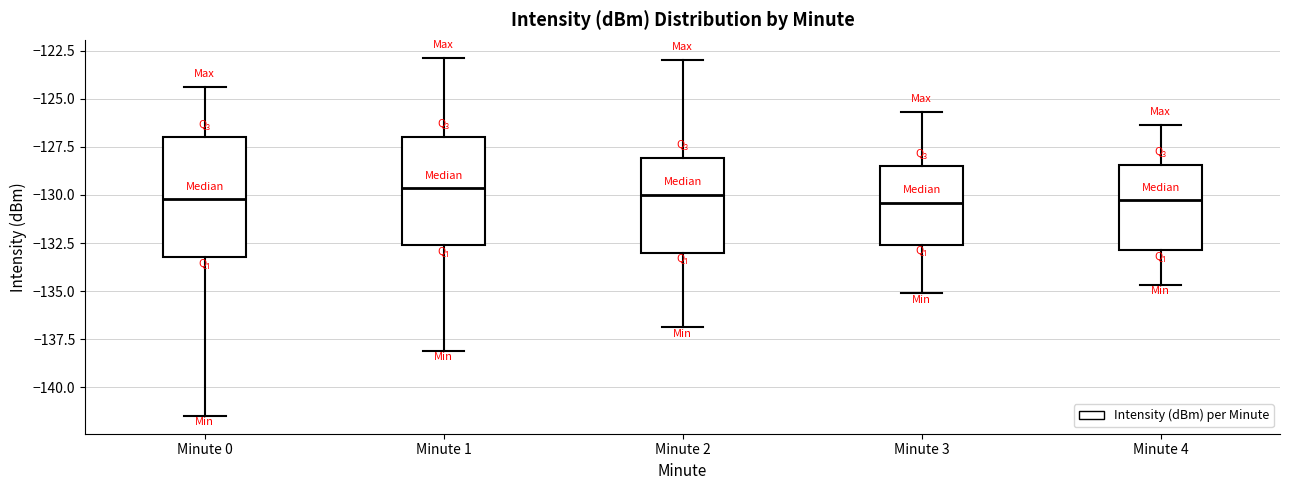

Reading left to right, read every box against the y-axis: the position of its median line, the range the box covers, and the ends of its whiskers. The values are not printed on the chart, so give them approximately, as read against the axis.

Minute 0: median -130.0, box -133.0 to -127.0, whiskers -141.5 to -124.5
Minute 1: median -129.5, box -132.5 to -127.0, whiskers -138.0 to -123.0
Minute 2: median -130.0, box -133.0 to -128.0, whiskers -137.0 to -123.0
Minute 3: median -130.5, box -132.5 to -128.5, whiskers -135.0 to -125.5
Minute 4: median -130.5, box -133.0 to -128.5, whiskers -134.5 to -126.5